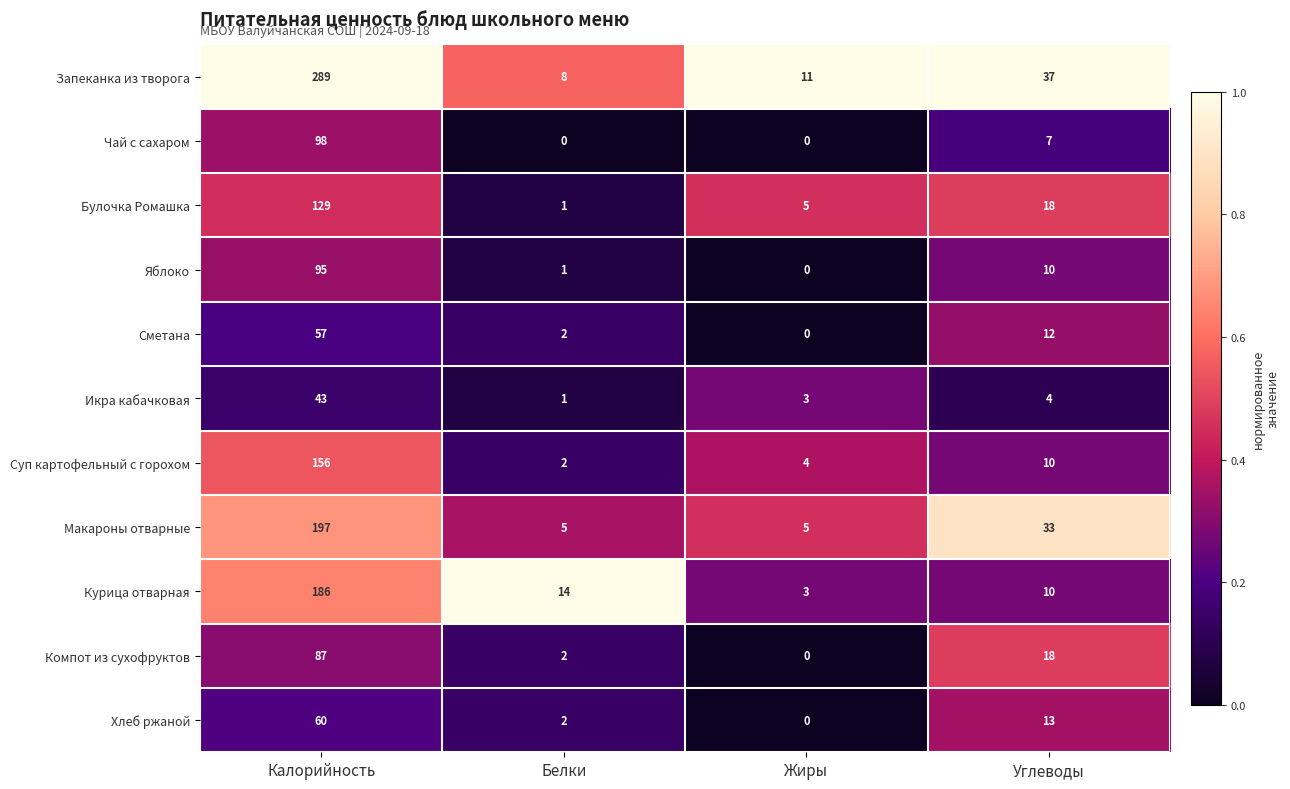

What is the total value across all series at Белки?

38